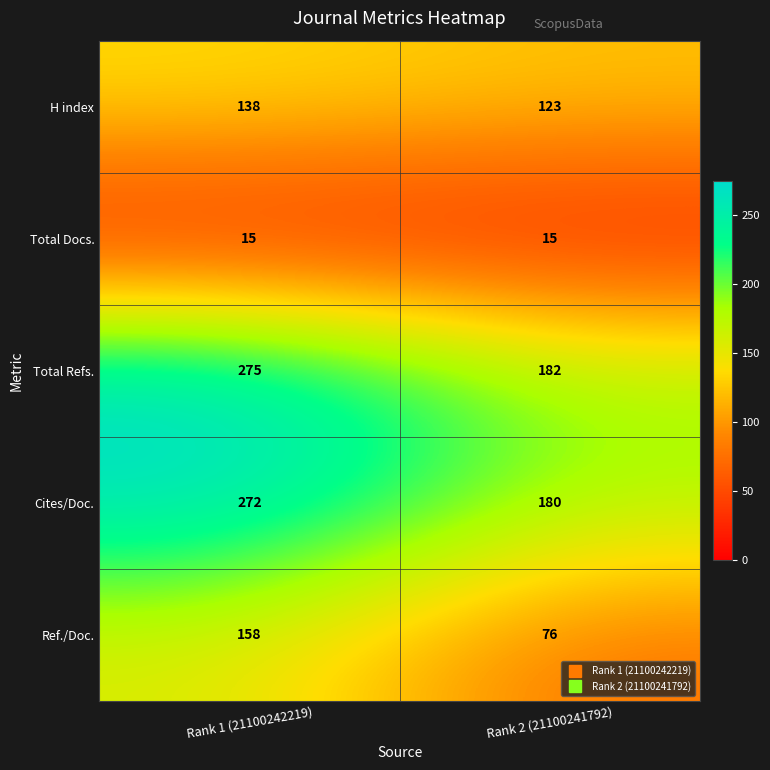

What is the sum of the H index values at Rank 1 (21100242219) and Rank 2 (21100241792)?

261